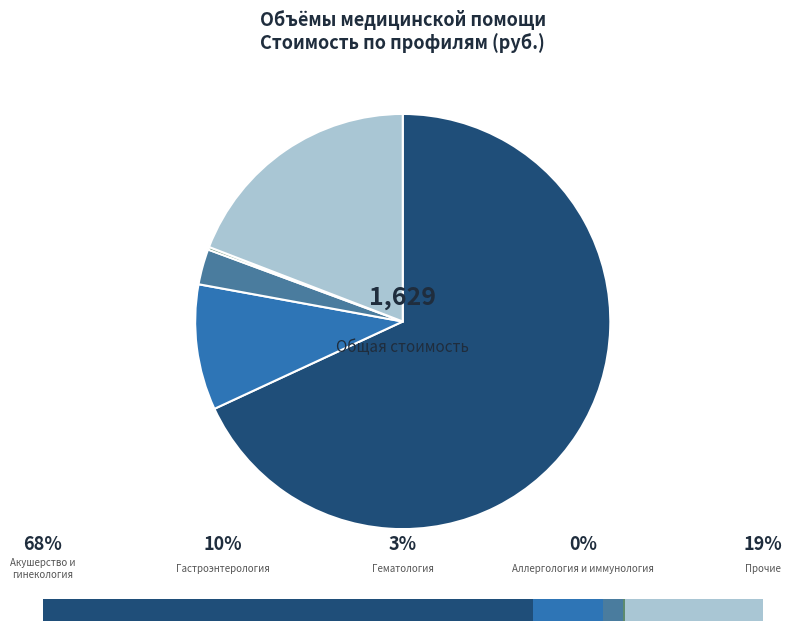

Which slice is the smallest?

Аллергология и иммунология